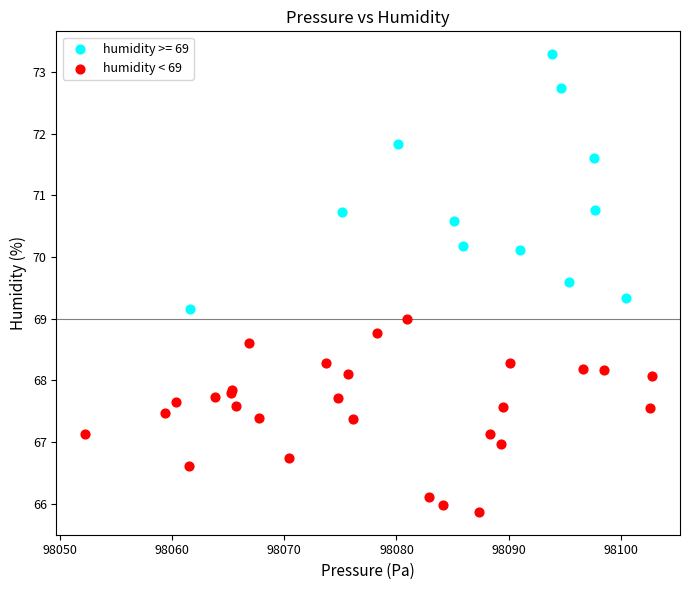

Which series reaches the maximum Y coordinate?

humidity >= 69